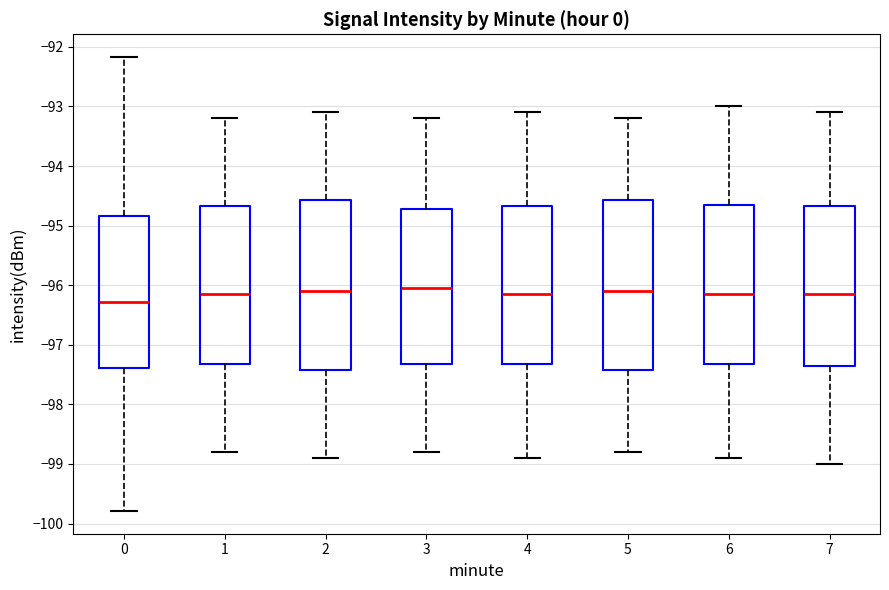

Where is the lower edge of the box at x = 6 on the y-axis? The values are not printed on the chart, so give them approximately, as read against the axis.

-97.3